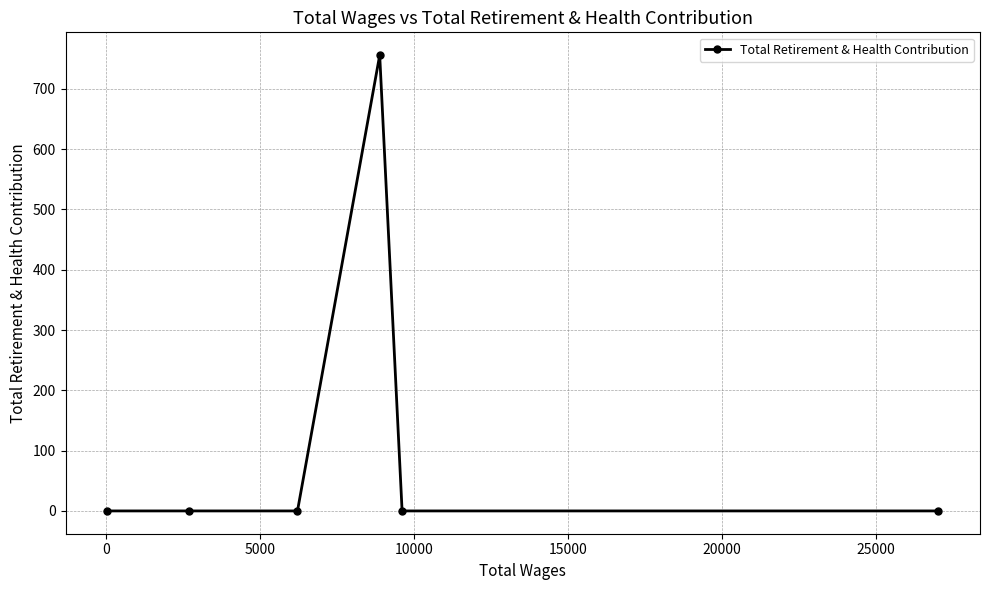

What is the maximum value shown in the chart?

756